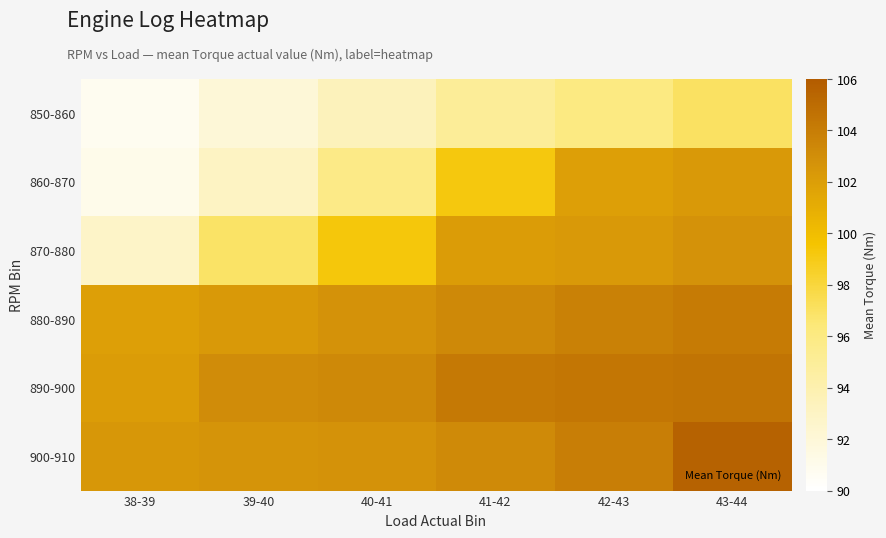

How many distinct data groups are displayed?

6